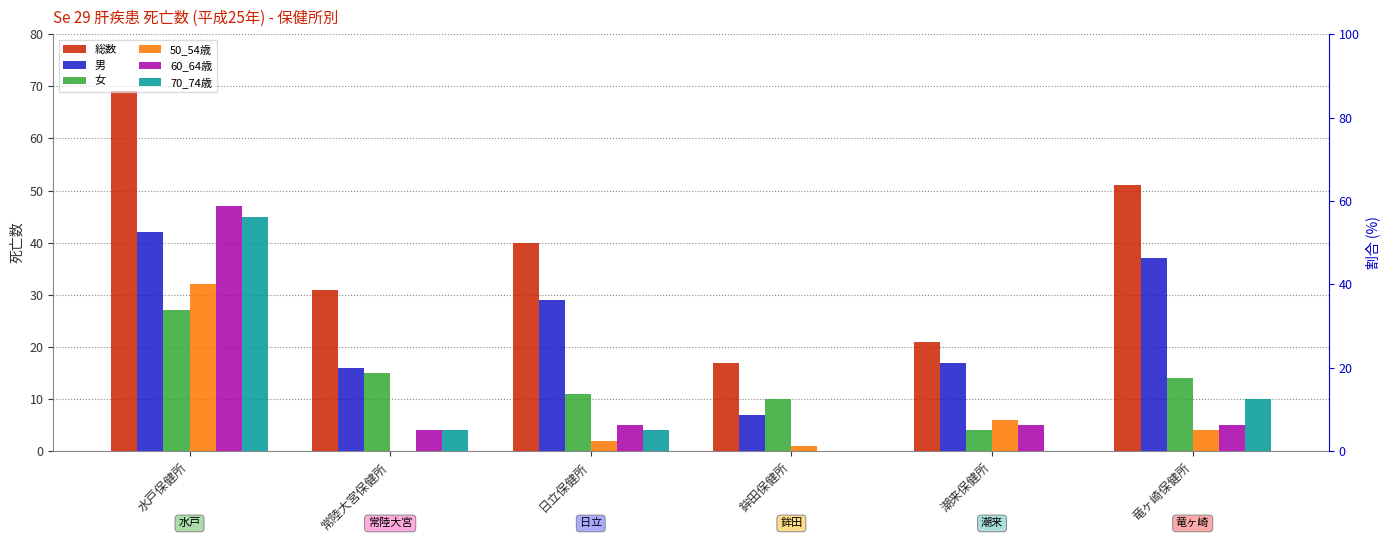

Reading left to right, extract all data points from this chart.

総数: 69	31	40	17	21	51
男: 42	16	29	7	17	37
女: 27	15	11	10	4	14
50_54歳: 32	0	2	1	6	4
60_64歳: 47	4	5	0	5	5
70_74歳: 45	4	4	0	0	10